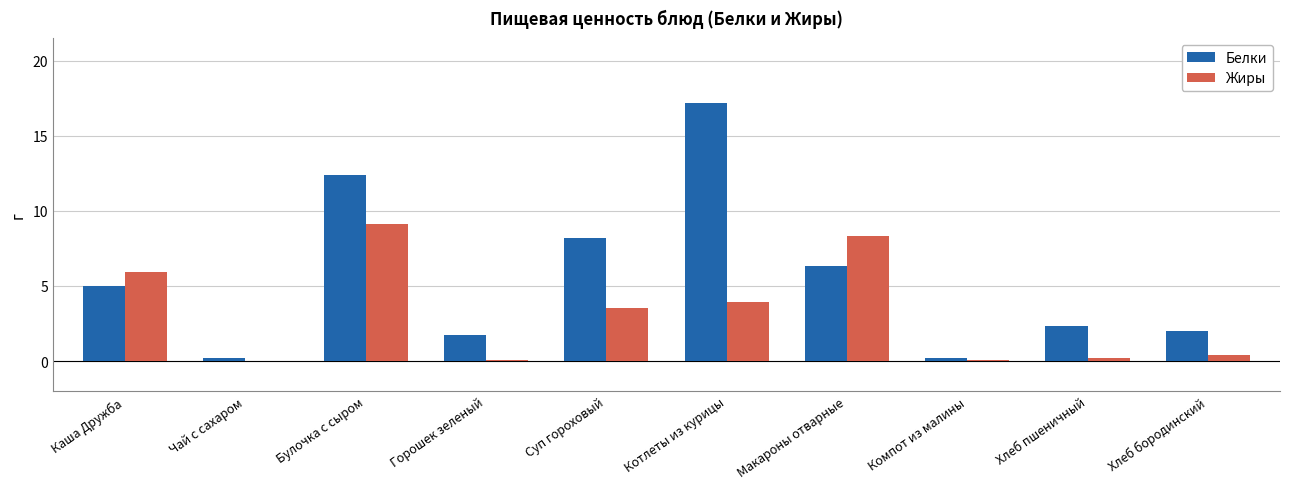

How many groups of bars are there?

10